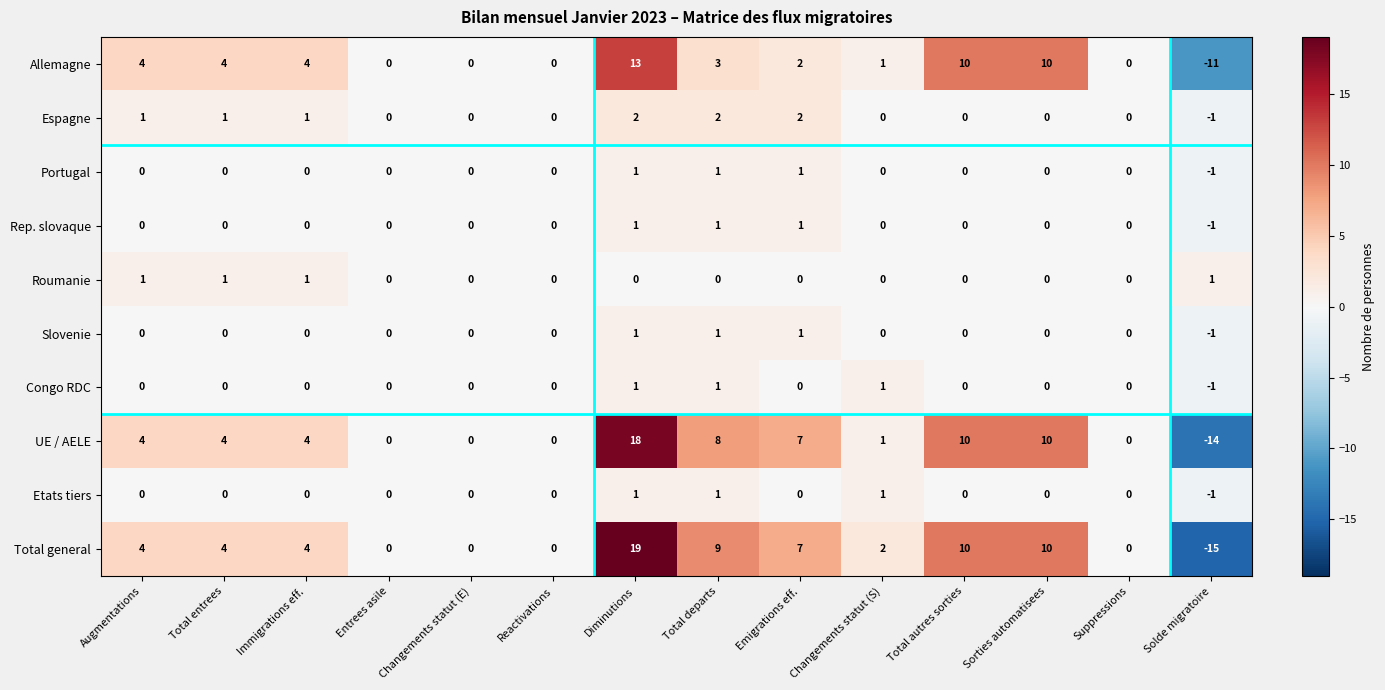

What is the smallest value displayed?

-15